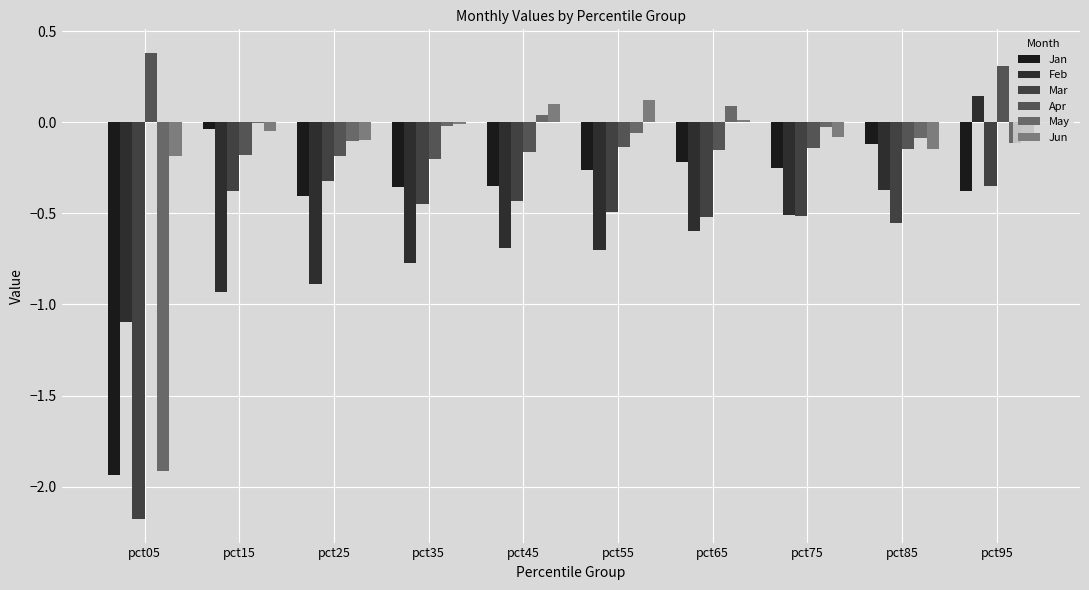

How many positive values does the Feb series have?

1